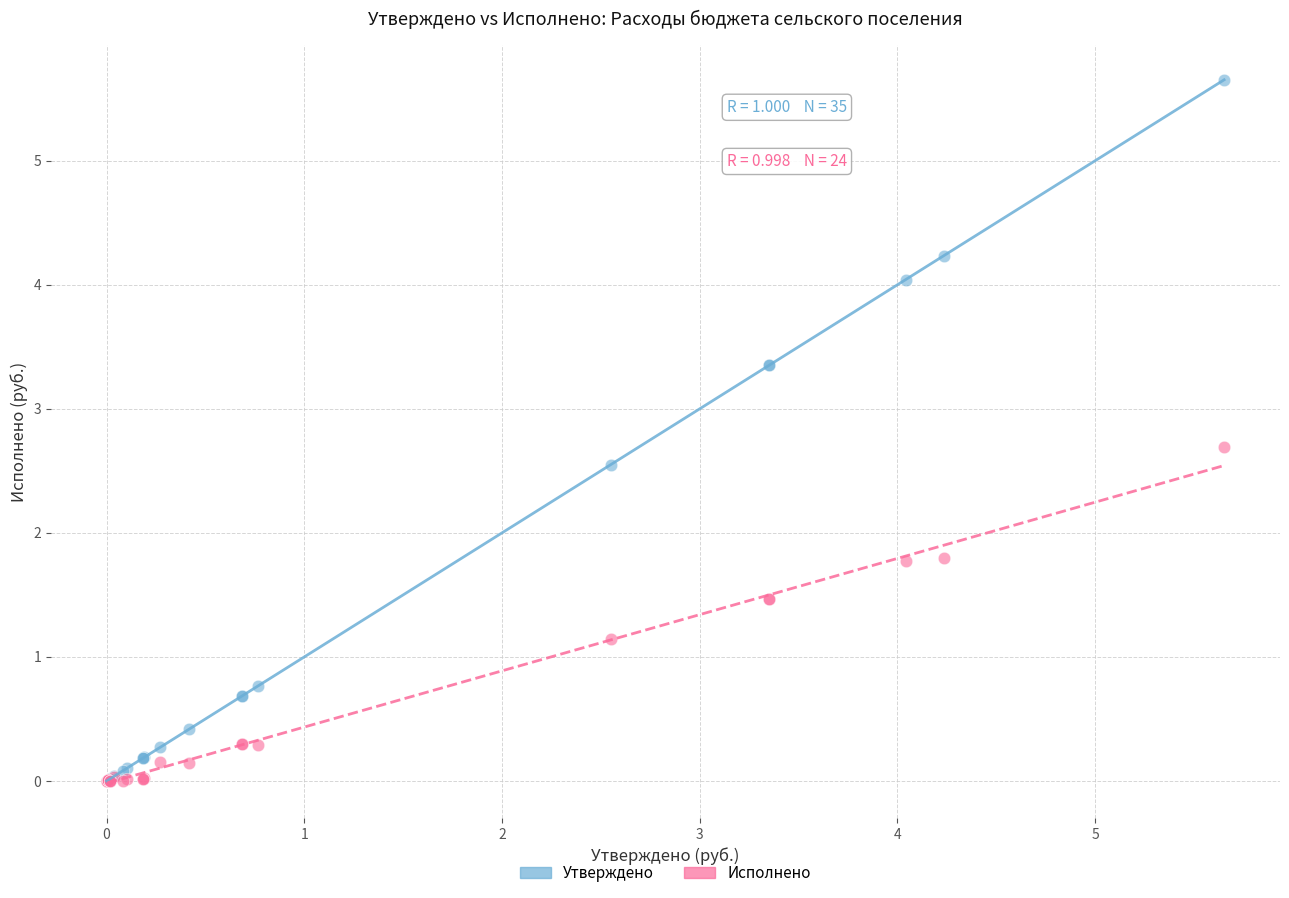

In the Исполнено series, what Y value is closest to 1?

1.1